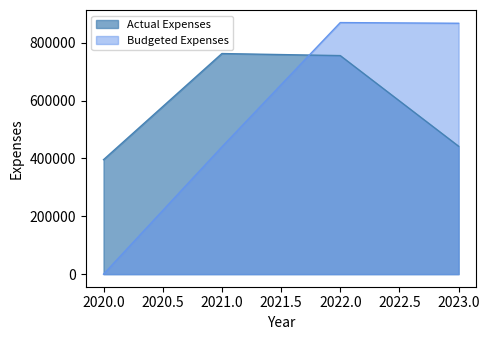

What are all the series names shown in the legend?

Actual Expenses, Budgeted Expenses